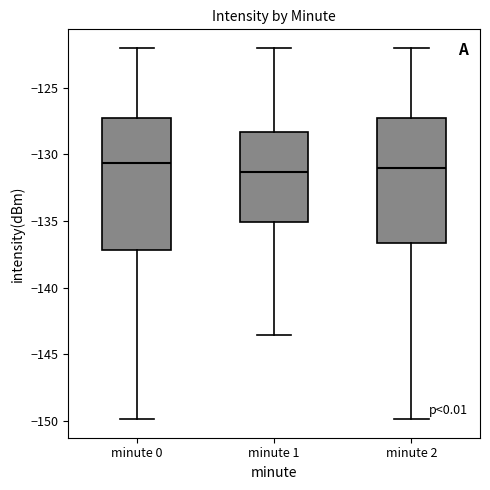

Where does the lower whisker of the box for minute 0 end on the y-axis? The values are not printed on the chart, so give them approximately, as read against the axis.

-150.0